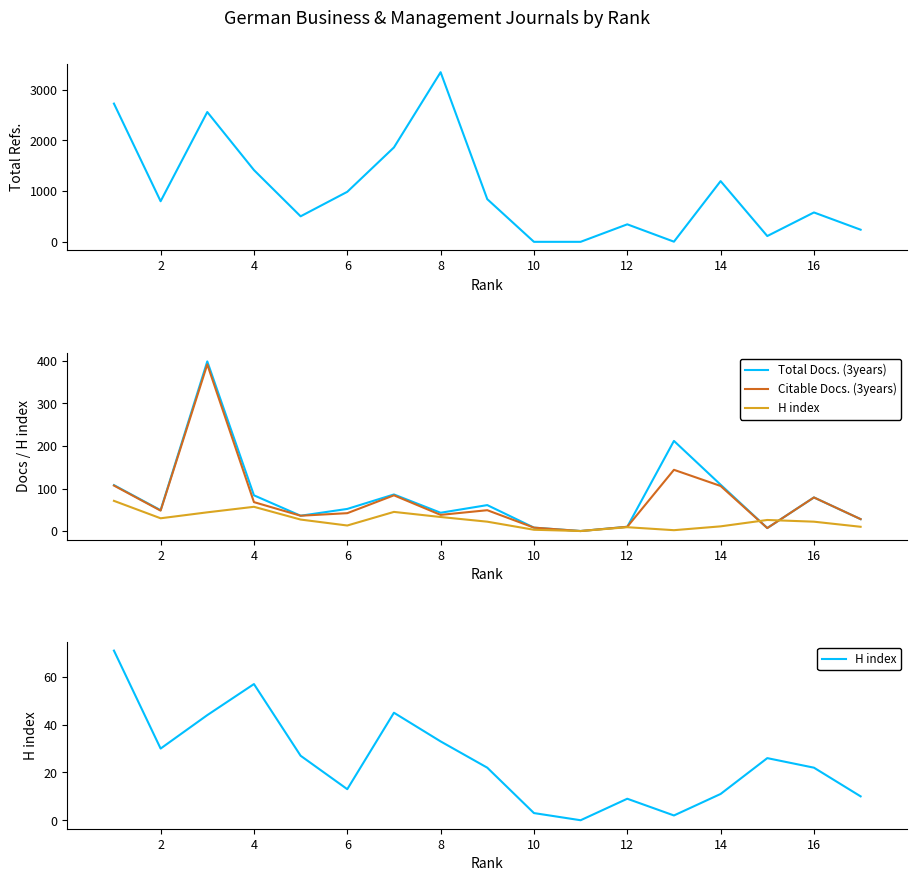

How many interior local peaks does the Citable Docs. (3years) series have?

5